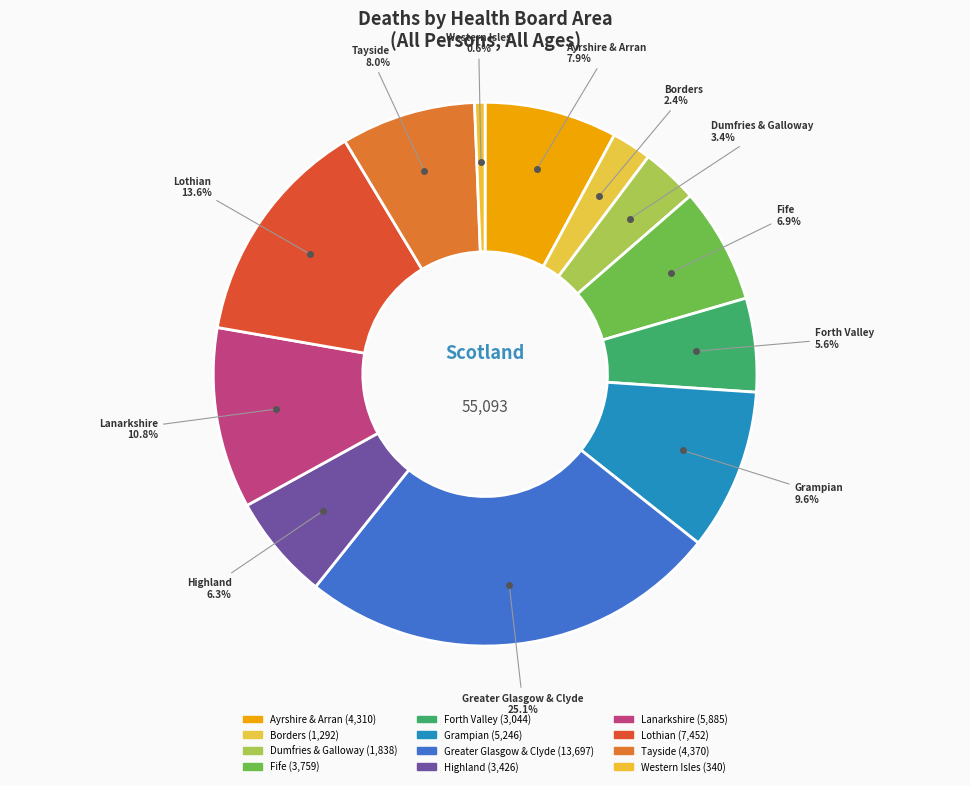

Between Ayrshire & Arran and Highland, which is larger?

Ayrshire & Arran